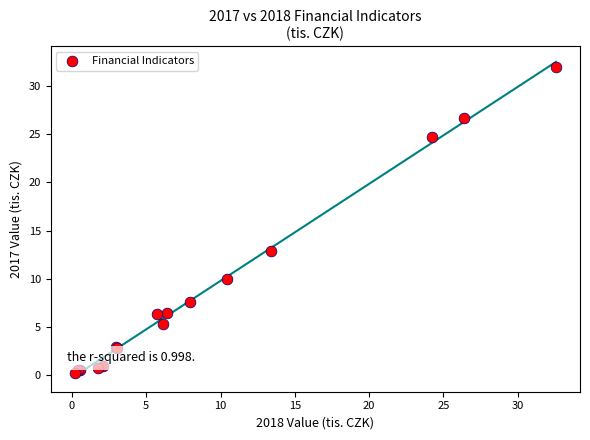

What Y value in the scatter plot is closest to 16?

12.9